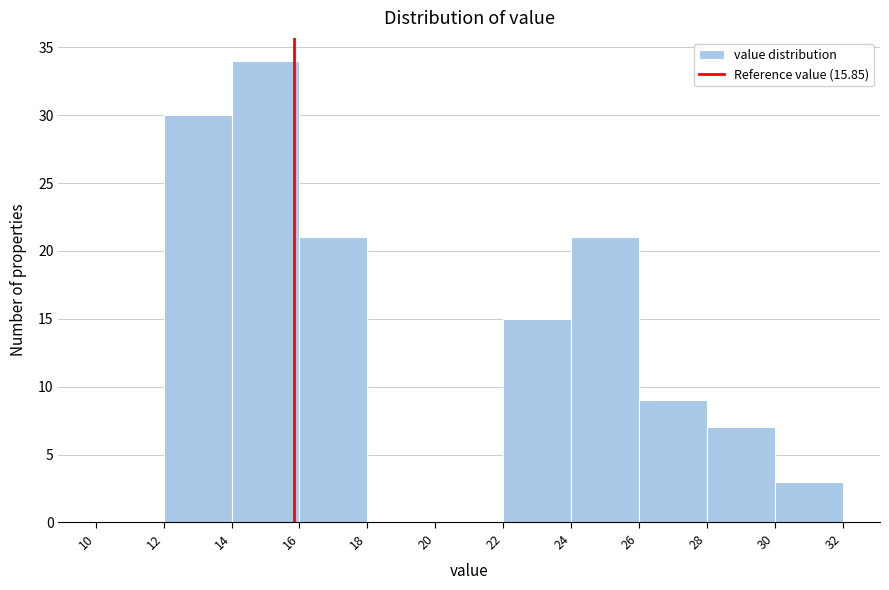

Reading left to right, list every bar in this chart as the range it spans on the x-axis followed by its height. The values are not printed on the chart, so give them approximately, as read against the axis.

10 to 12: 0
12 to 14: 30
14 to 16: 34
16 to 18: 21
18 to 20: 0
20 to 22: 0
22 to 24: 15
24 to 26: 21
26 to 28: 9
28 to 30: 7
30 to 32: 3